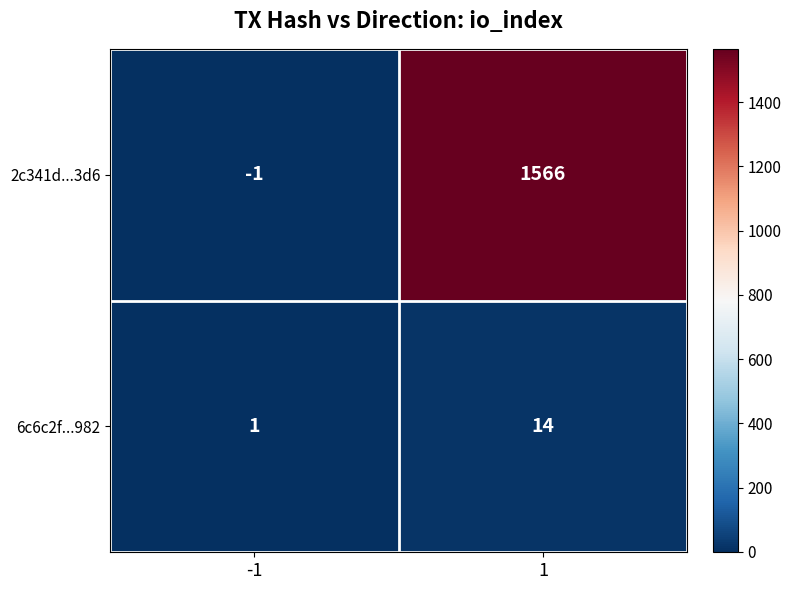

What is the average value of the 6c6c2f...982 series?

8